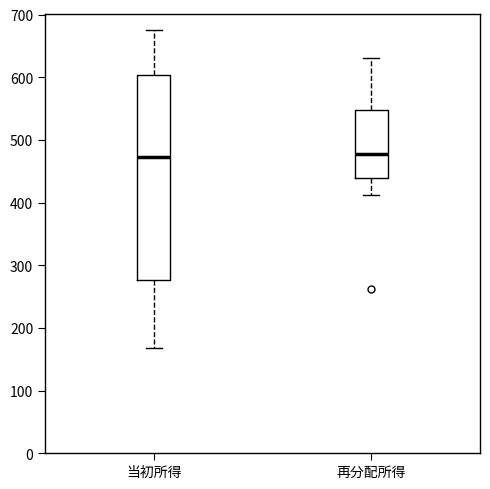

Where is the upper edge of the box for 当初所得 on the y-axis? The values are not printed on the chart, so give them approximately, as read against the axis.

600